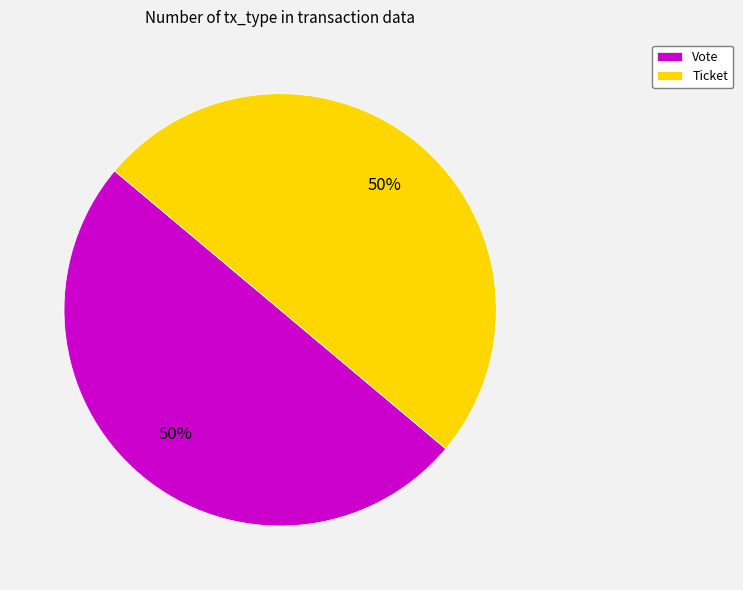

True or false: Ticket accounts for 59% of the total.

False